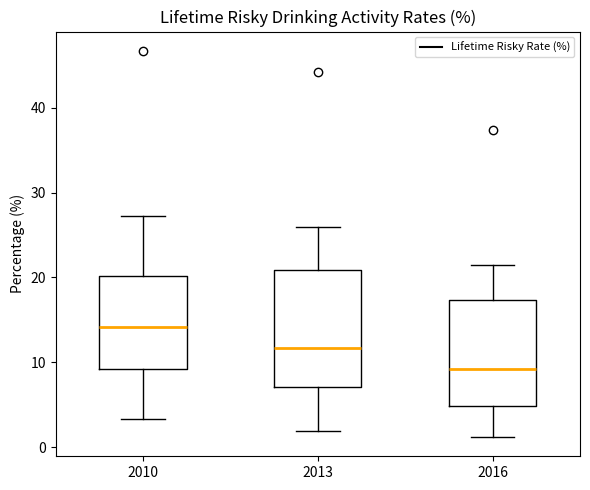

Reading left to right, read every box against the y-axis: the position of its median line, the range the box covers, and the ends of its whiskers. The values are not printed on the chart, so give them approximately, as read against the axis.

2010: median 14, box 9 to 20, whiskers 3 to 27
2013: median 12, box 7 to 21, whiskers 2 to 26
2016: median 9, box 5 to 17, whiskers 1 to 22